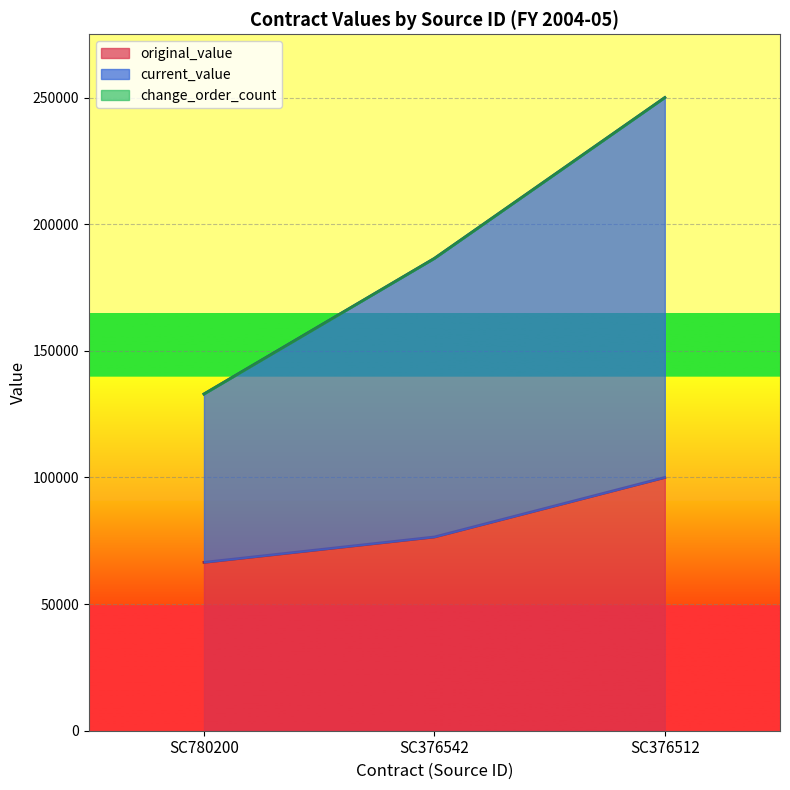

How many lines are shown in the chart?

3